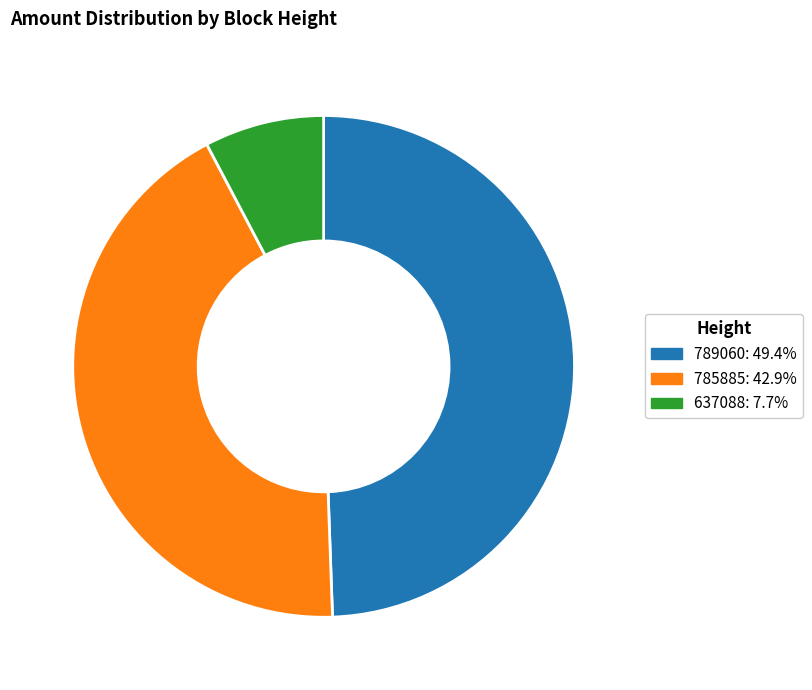

Is there a majority slice in this chart?

No